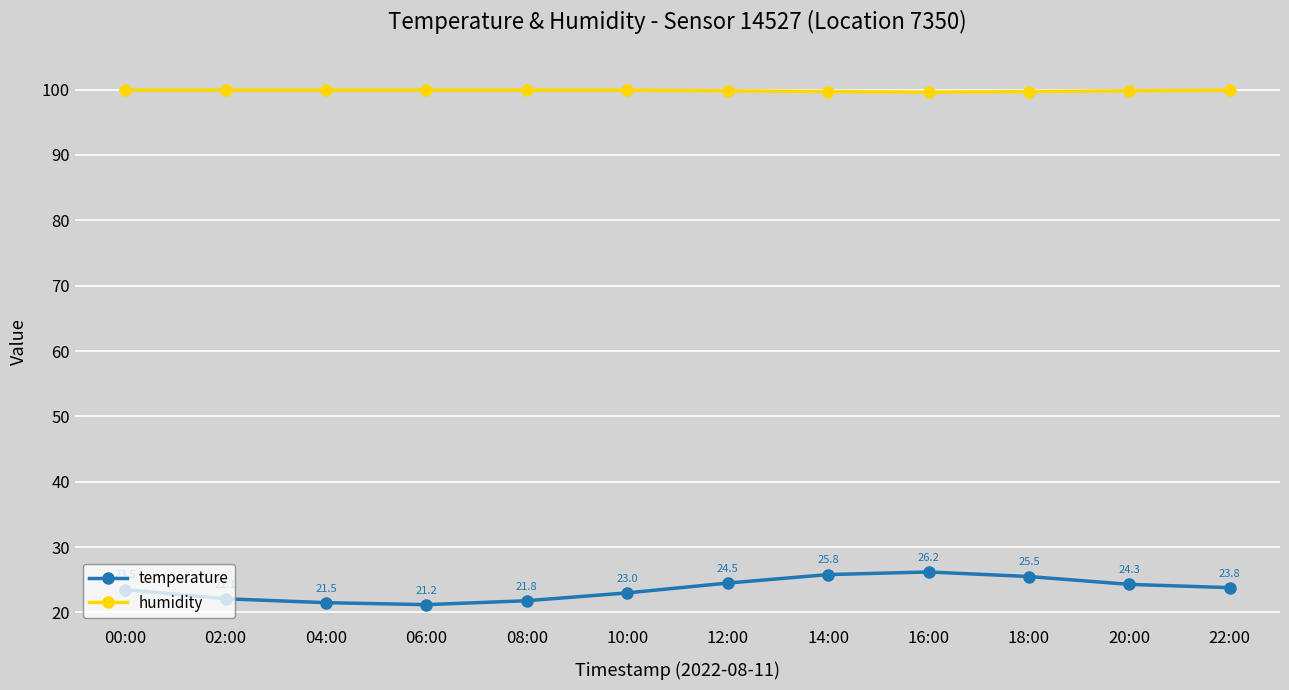

Reading right to left, transcribe all the data shown in this chart.

temperature: 23.8	24.3	25.5	26.2	25.8	24.5	23.0	21.8	21.2	21.5	22.1	23.5
humidity: 99.9	99.8	99.7	99.6	99.7	99.8	99.9	99.9	99.9	99.9	99.9	99.9